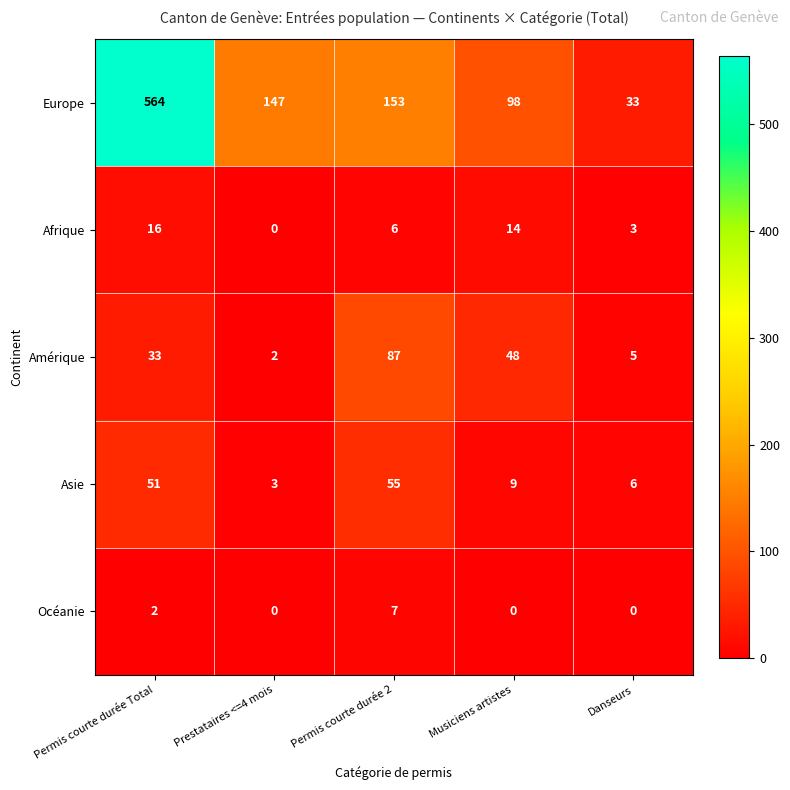

What value does the Europe series have at Permis courte durée 2, to the nearest 10?

150